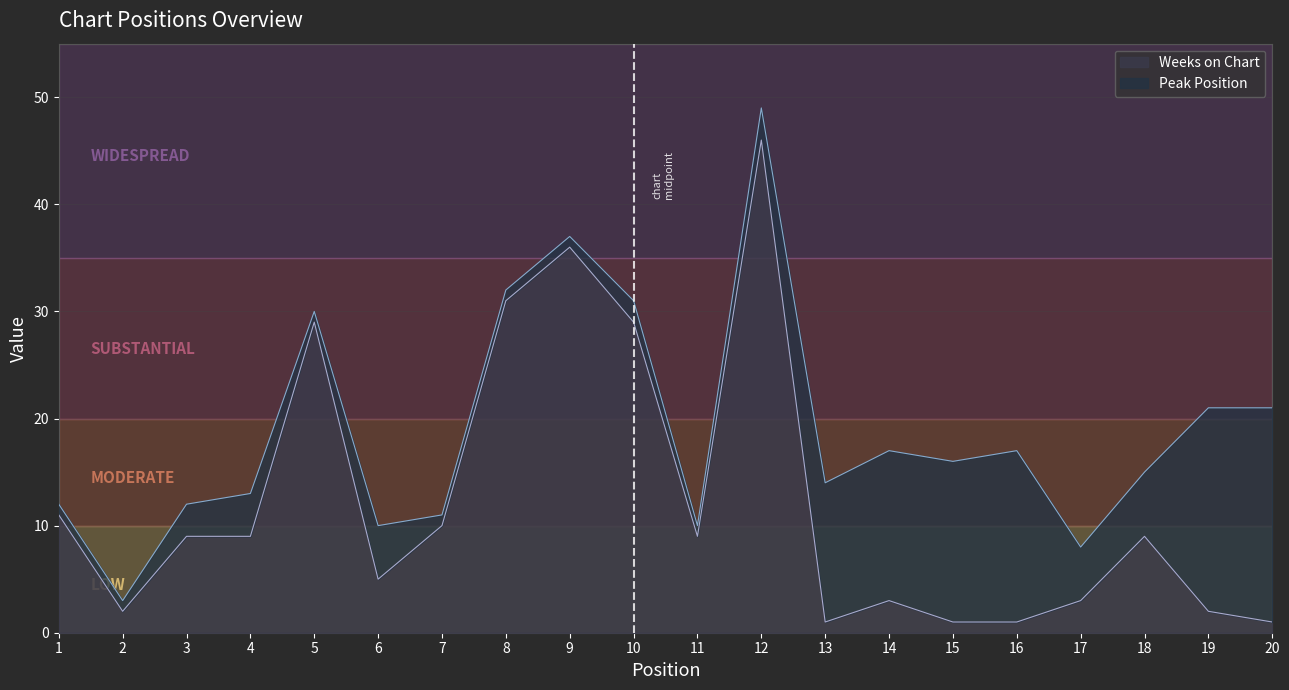

At which label is the value closest to 23?

5